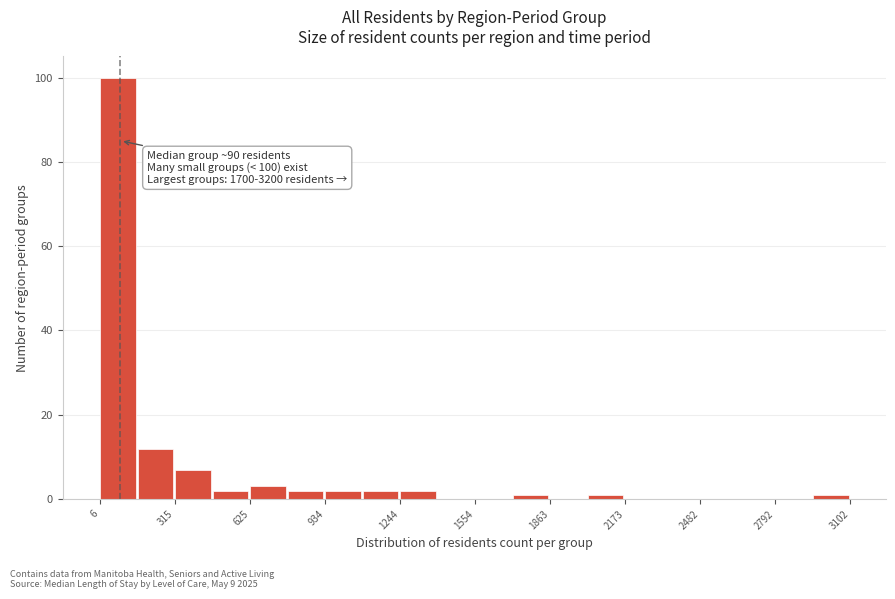

Around what value on the x-axis is the tallest bar? Give the approximate position of its centre, as read against the axis.

100